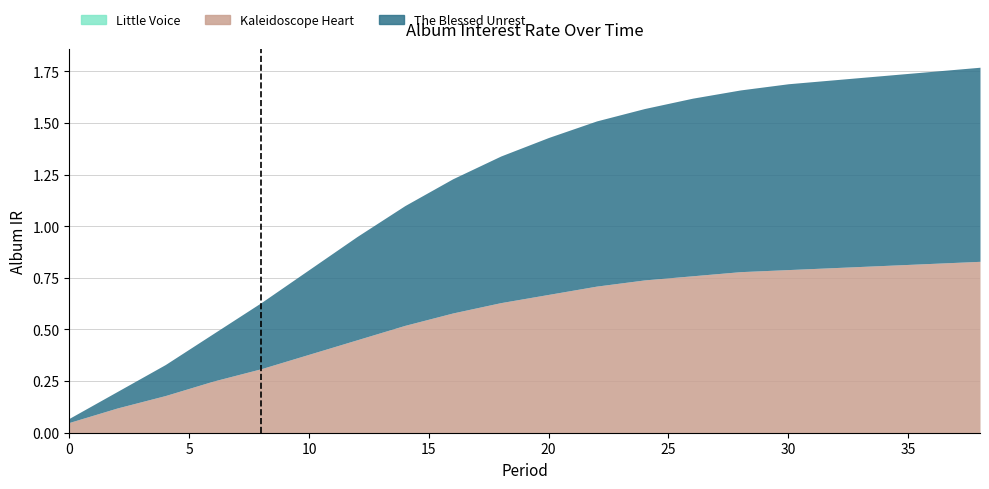

Which series has the largest range (max minus min)?

The Blessed Unrest